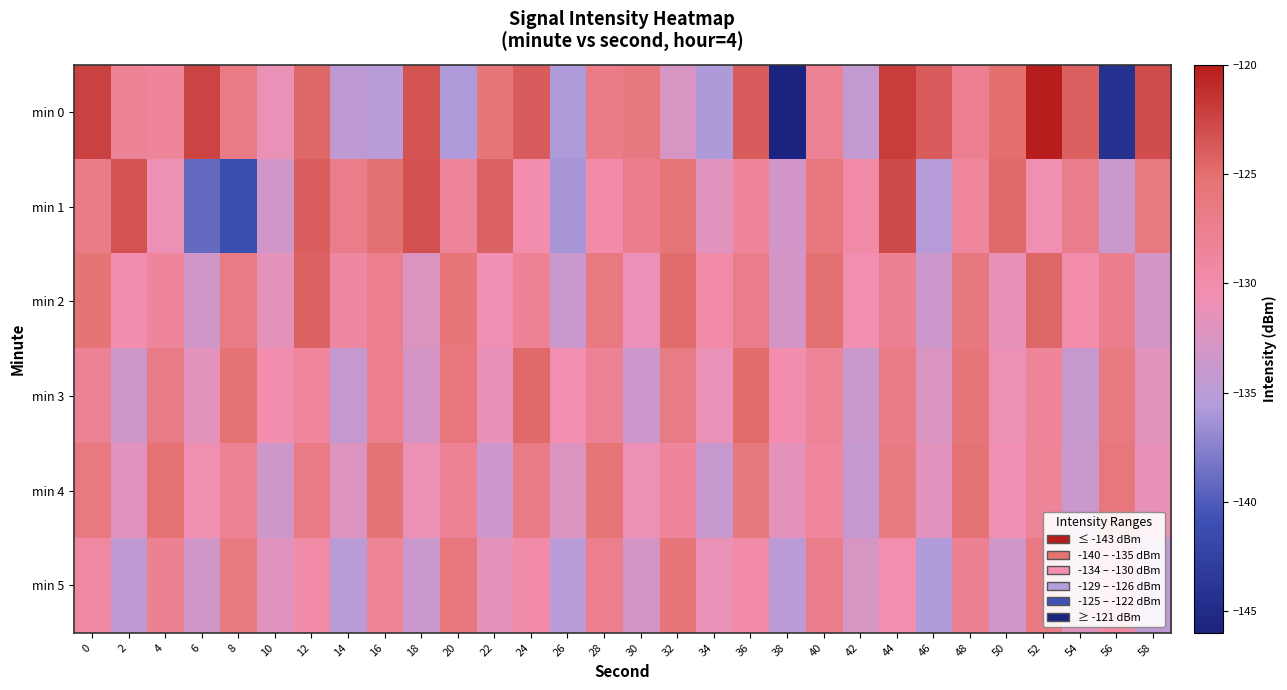

At which category is the sum across all series the highest?

44